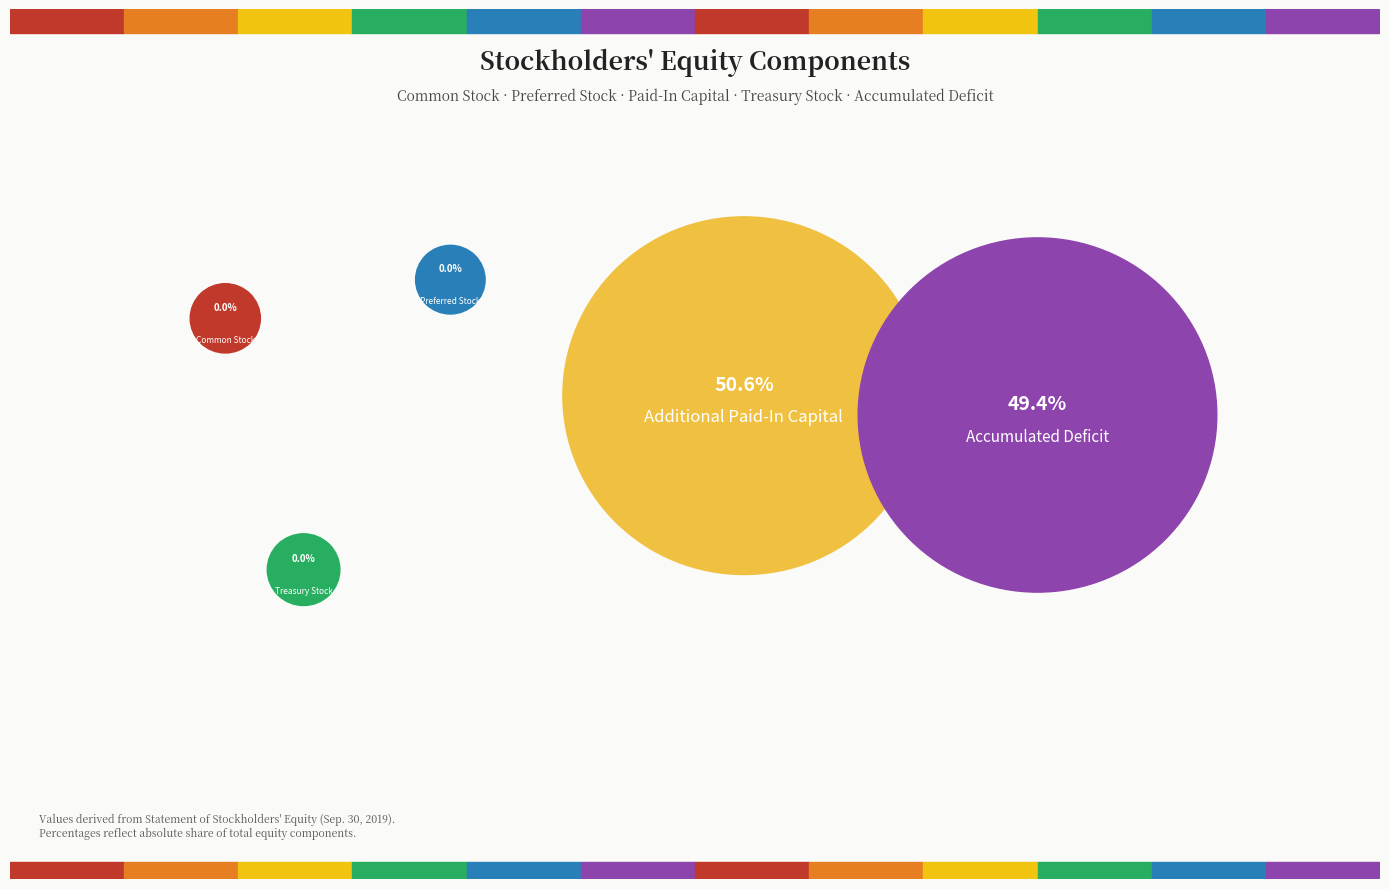

Approximately how many times larger is the value at Accumulated Deficit compared to Common Stock?

31660.9